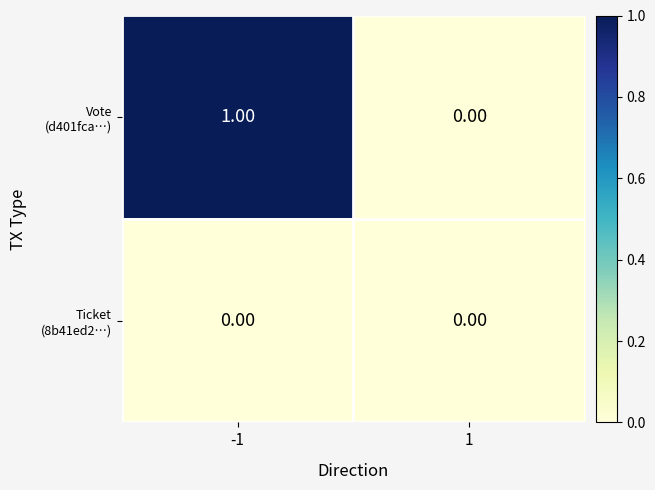

How many categories are shown in the chart?

2